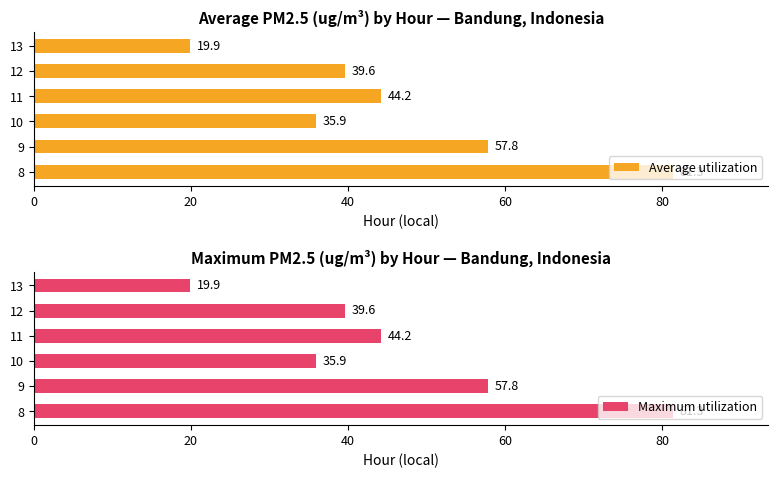

How many data points does each series have?

6